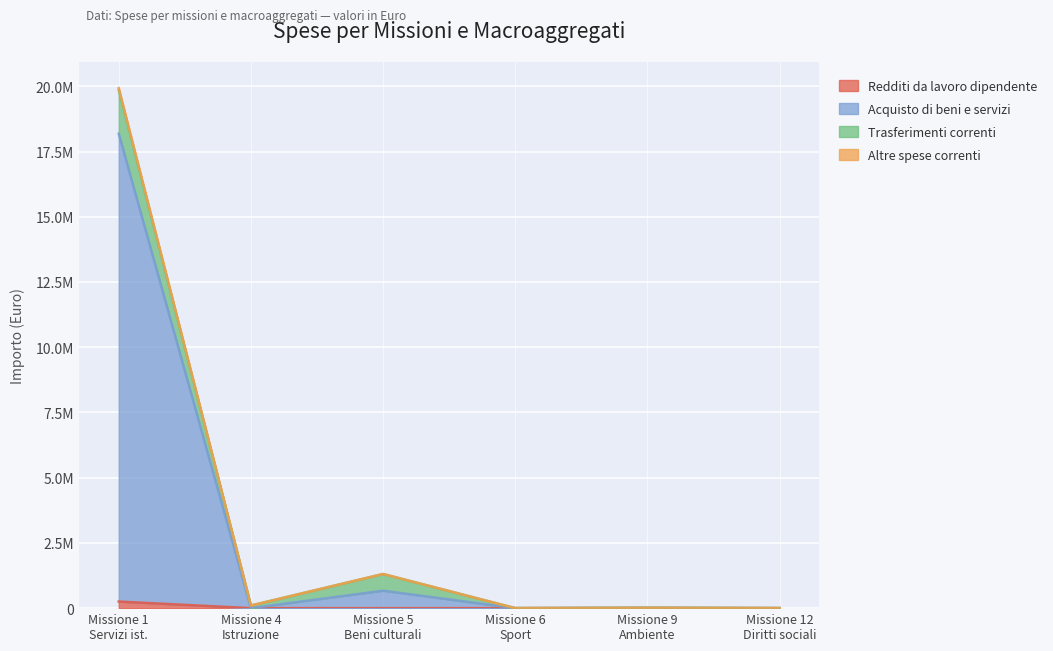

How many data points in Acquisto di beni e servizi are less than 14000?

3